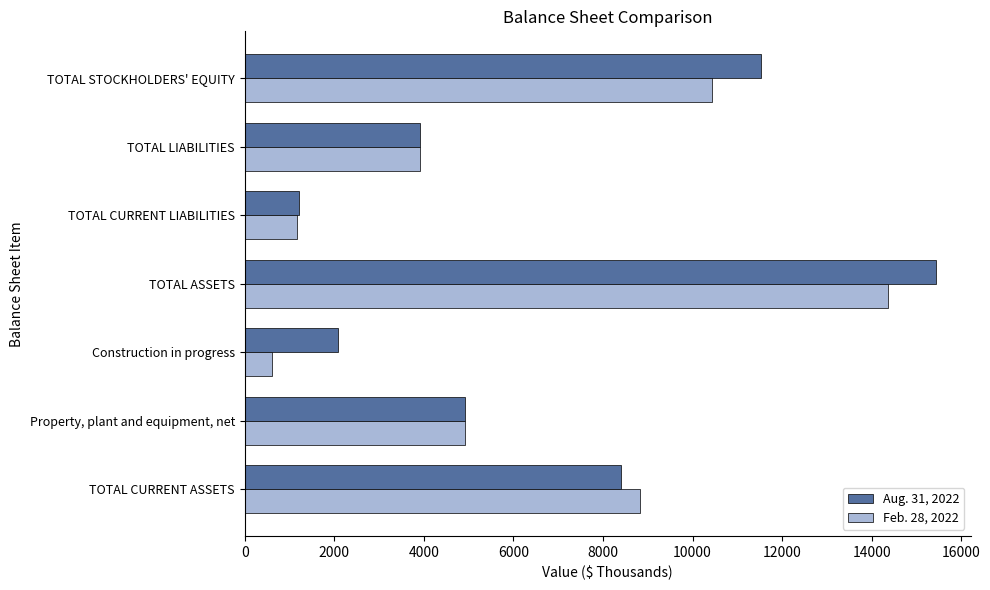

Count the number of data series in this chart.

2